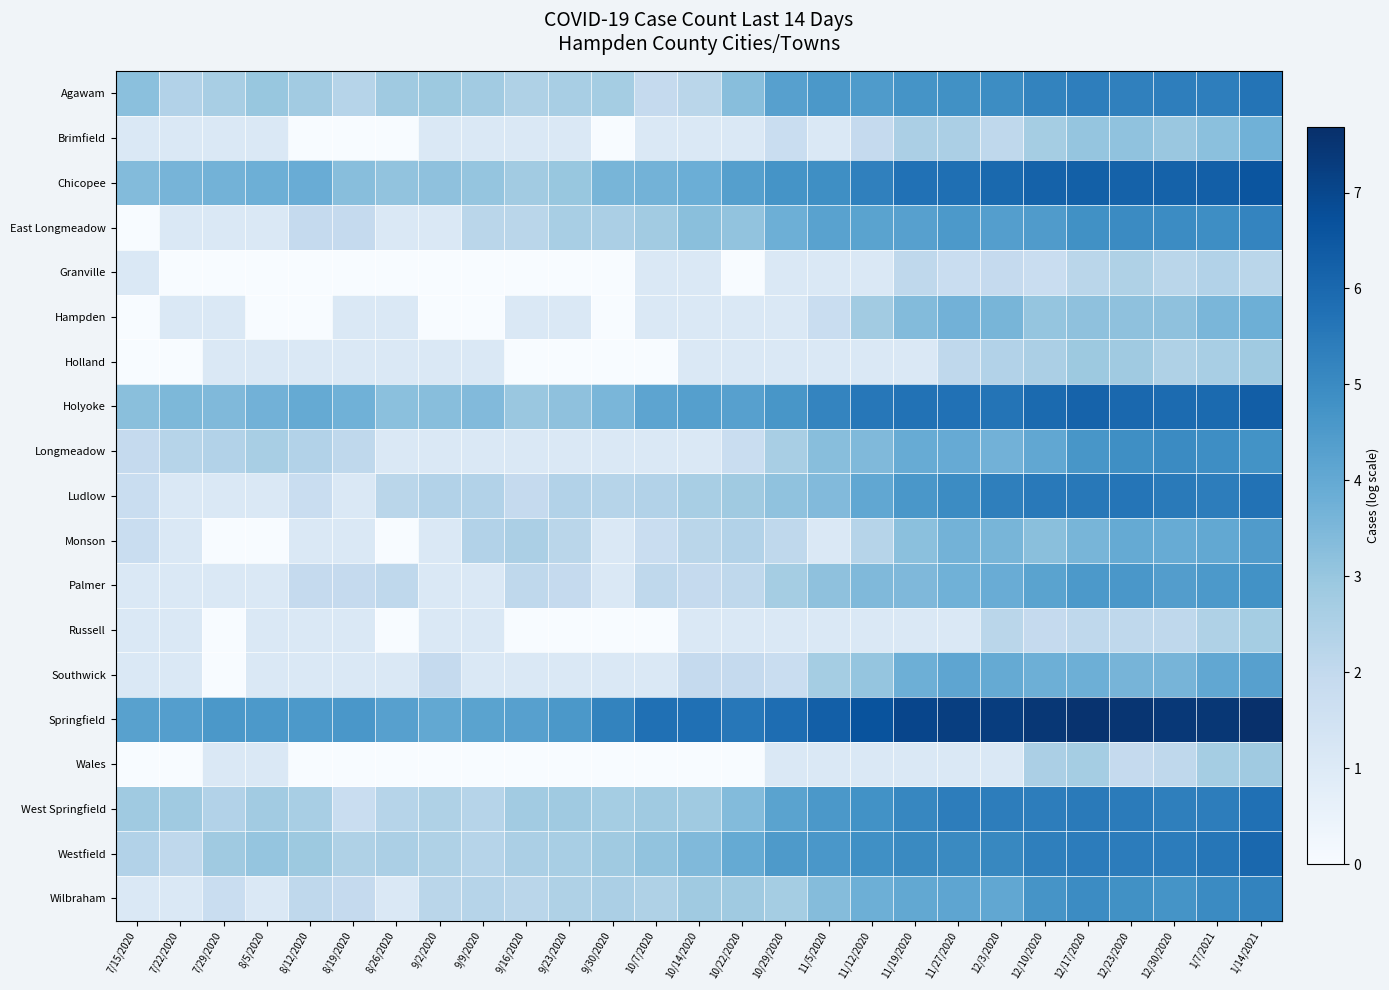

At how many categories does at least one series exceed 0?

27